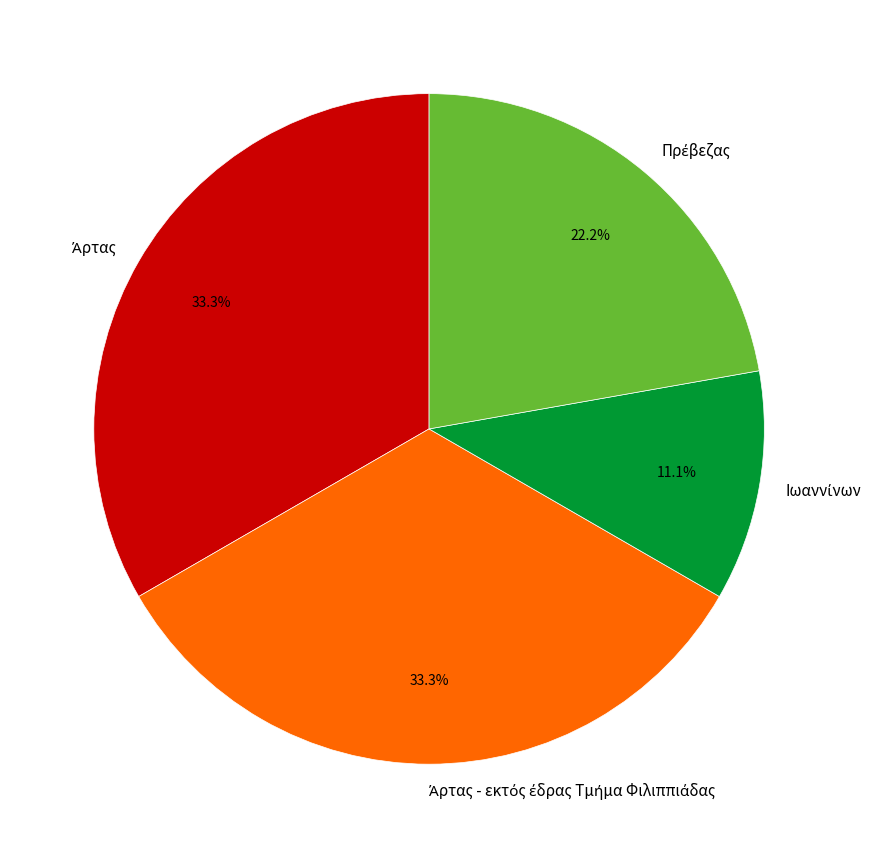

Is there any slice that represents more than half of the pie?

No